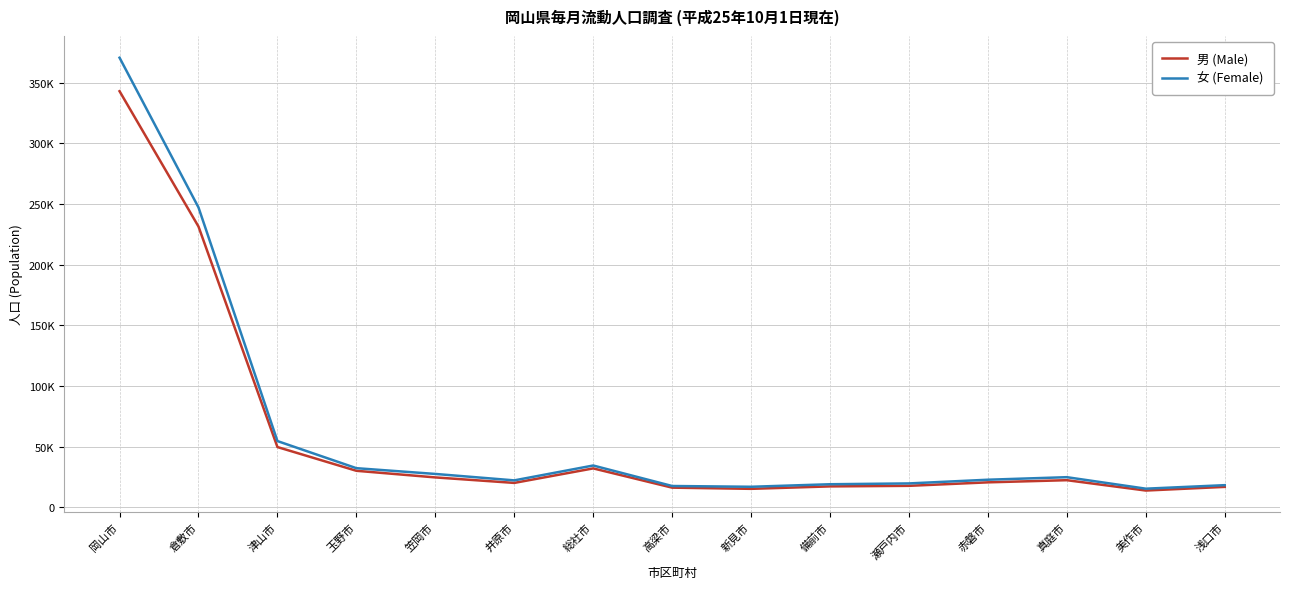

What are all the series names shown in the legend?

男 (Male), 女 (Female)